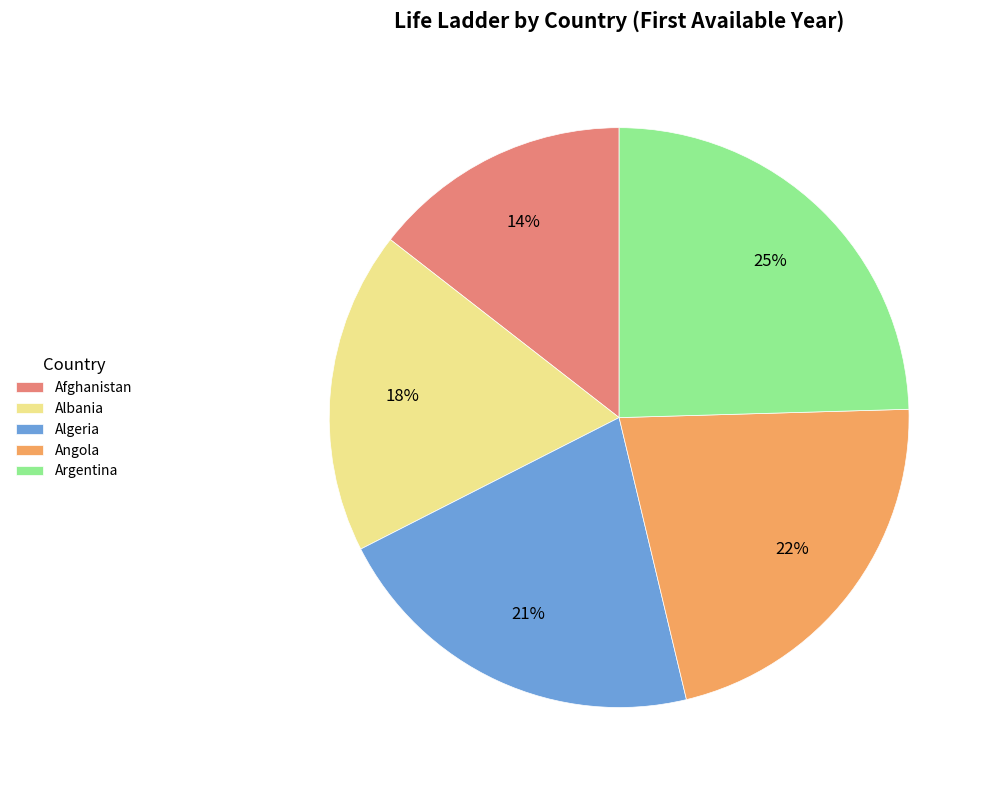

Is there any slice that represents more than half of the pie?

No